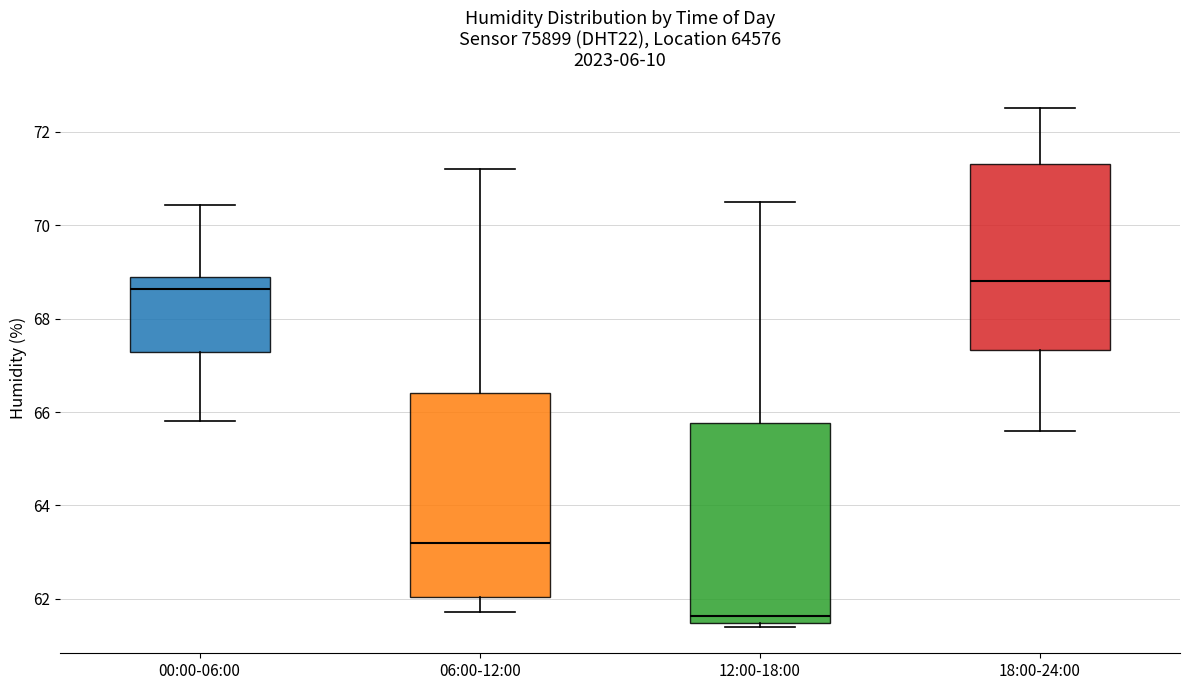

Reading left to right, transcribe this box plot: for each box, give where its median line is, the range the box spans, and where its two whiskers end, as read against the y-axis. The values are not printed on the chart, so give them approximately, as read against the axis.

00:00-06:00: median 68.6, box 67.2 to 68.8, whiskers 65.8 to 70.4
06:00-12:00: median 63.2, box 62.0 to 66.4, whiskers 61.8 to 71.2
12:00-18:00: median 61.6, box 61.4 to 65.8, whiskers 61.4 (just below the box's lower edge) to 70.6
18:00-24:00: median 68.8, box 67.4 to 71.4, whiskers 65.6 to 72.6